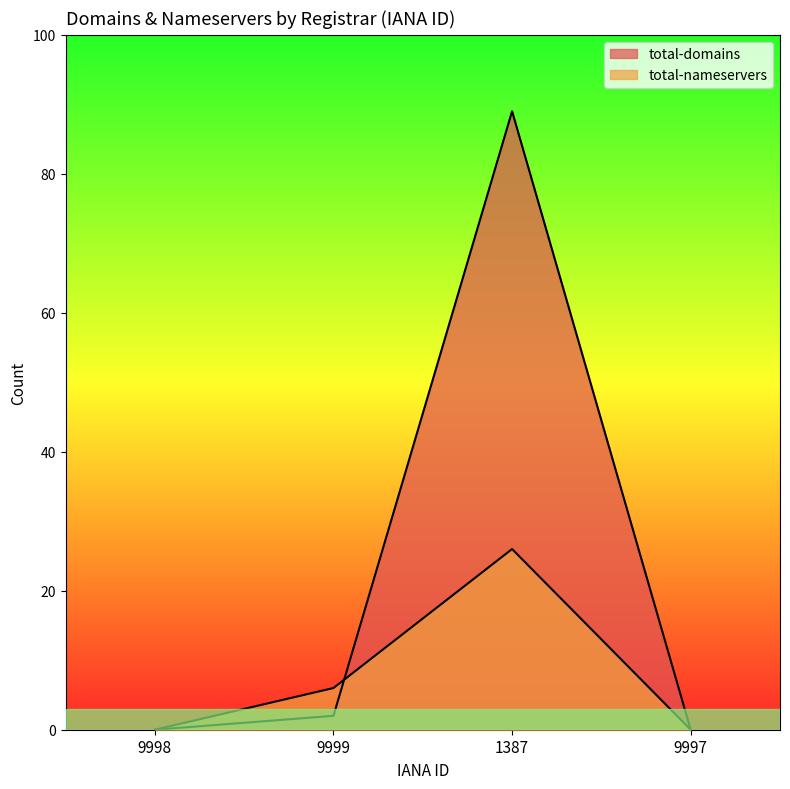

How many interior local peaks does the total-nameservers series have?

1